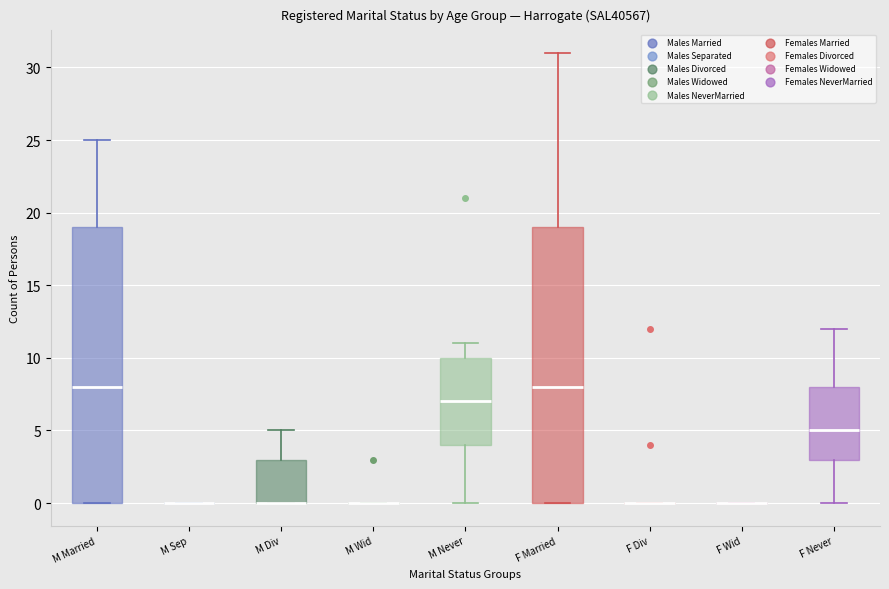

Where does the upper whisker of the box for F Never end on the y-axis? The values are not printed on the chart, so give them approximately, as read against the axis.

12